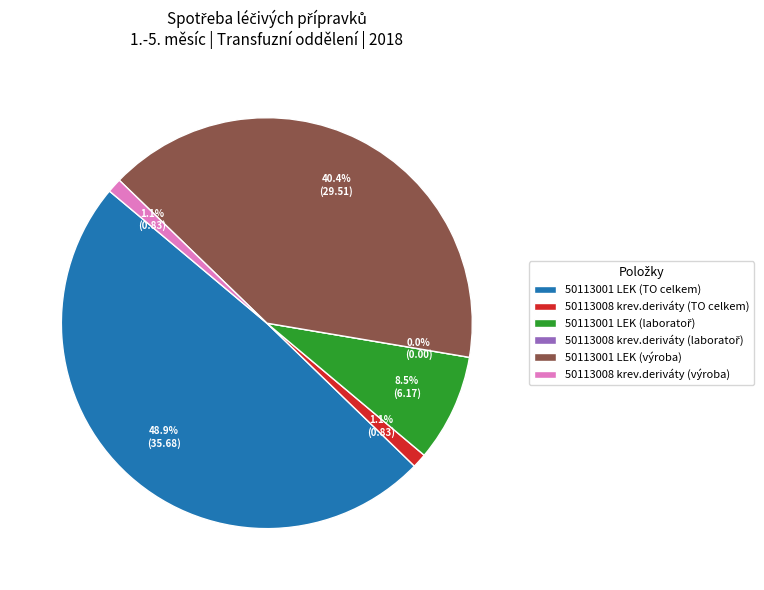

Between 50113001 LEK (výroba) and 50113008 krev.deriváty (laboratoř), which is larger?

50113001 LEK (výroba)